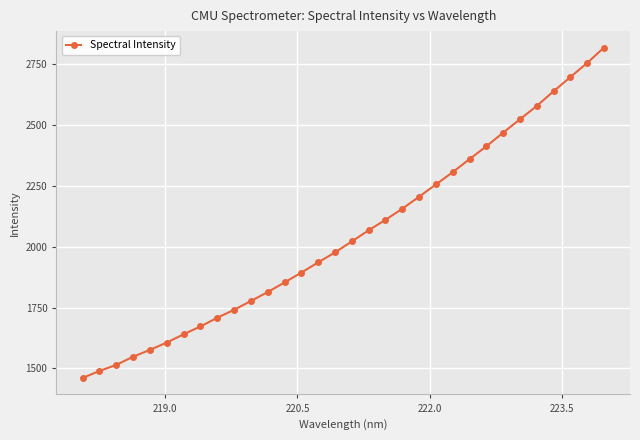

What is the difference between the maximum and minimum values?

1358.1